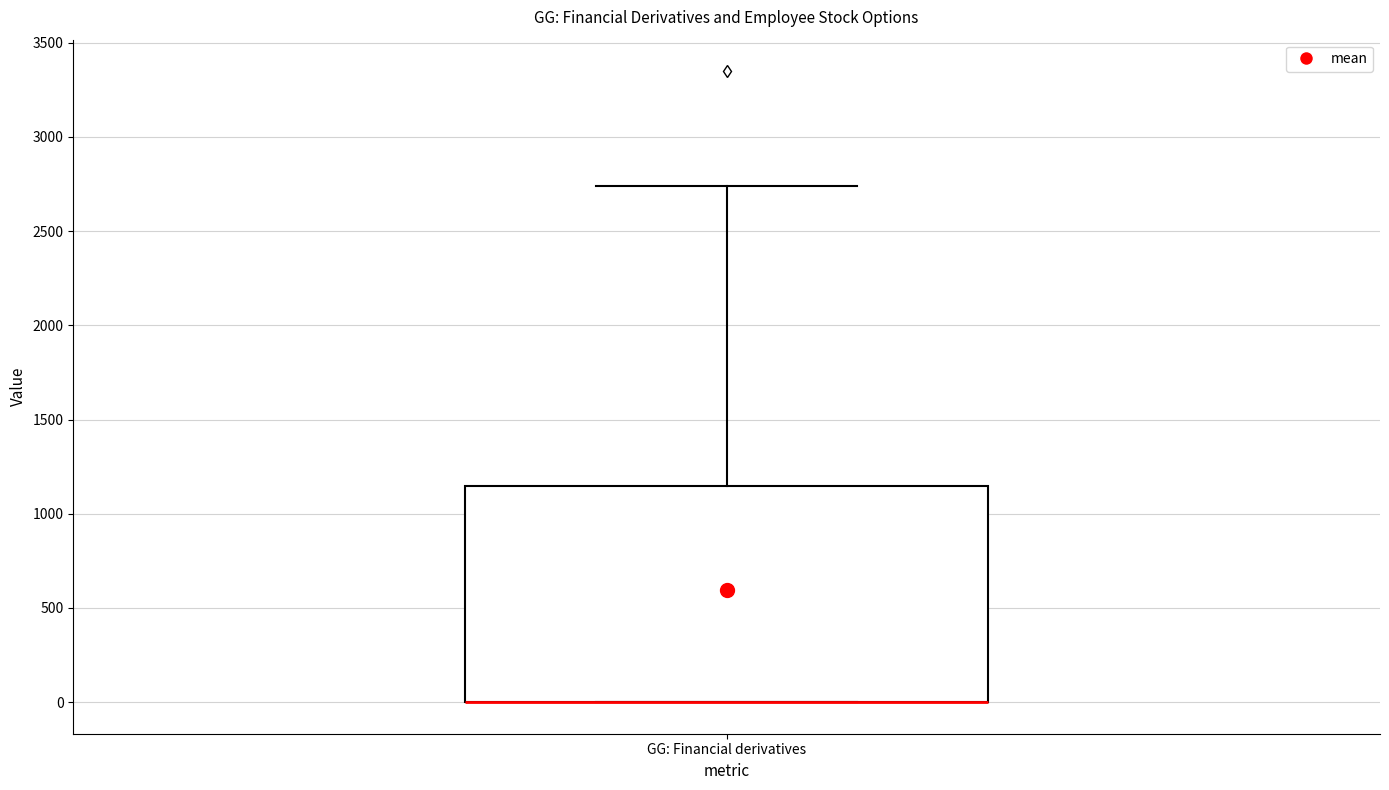

Read this box plot against the y-axis: the position of the median line, the range covered by the box, and the ends of both whiskers. The values are not printed on the chart, so give them approximately, as read against the axis.

median 0 (drawn on the box's lower edge), box 0 to 1150, whiskers 0 to 2750